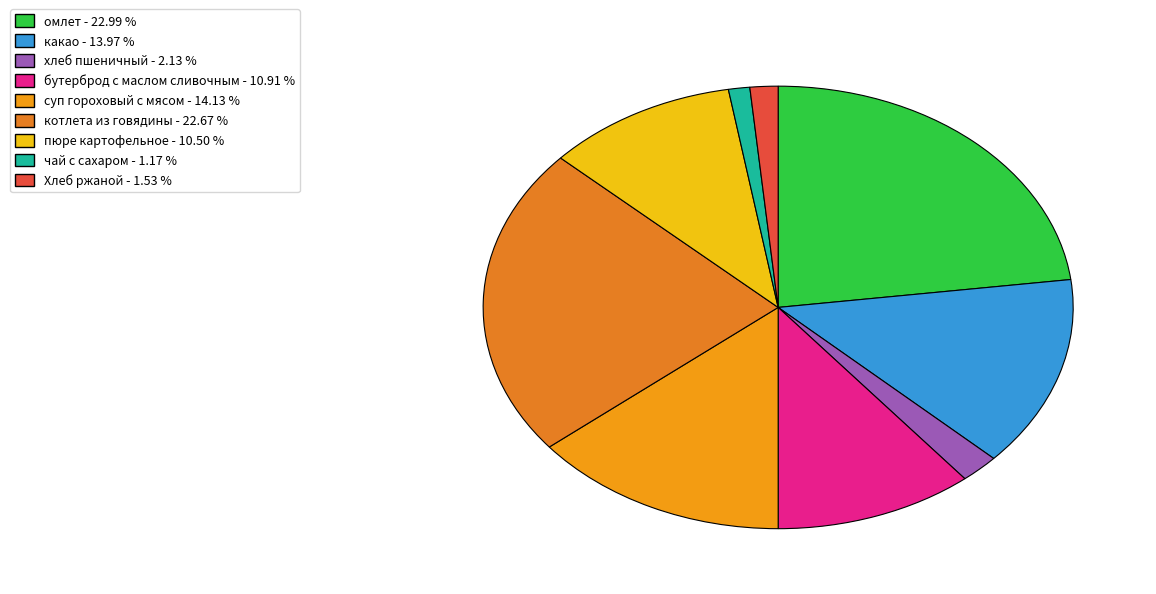

Count the number of slices in the pie.

9